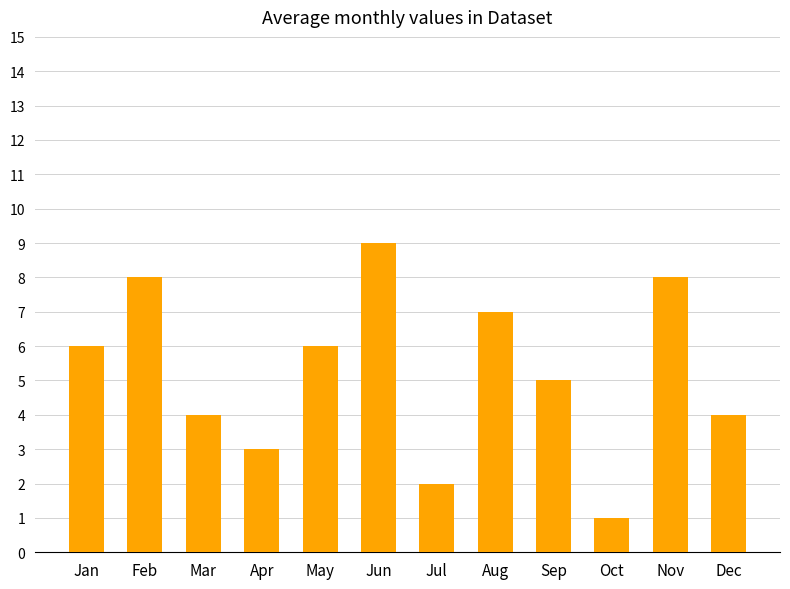

Are the bars grouped side by side (vs. stacked)?

No